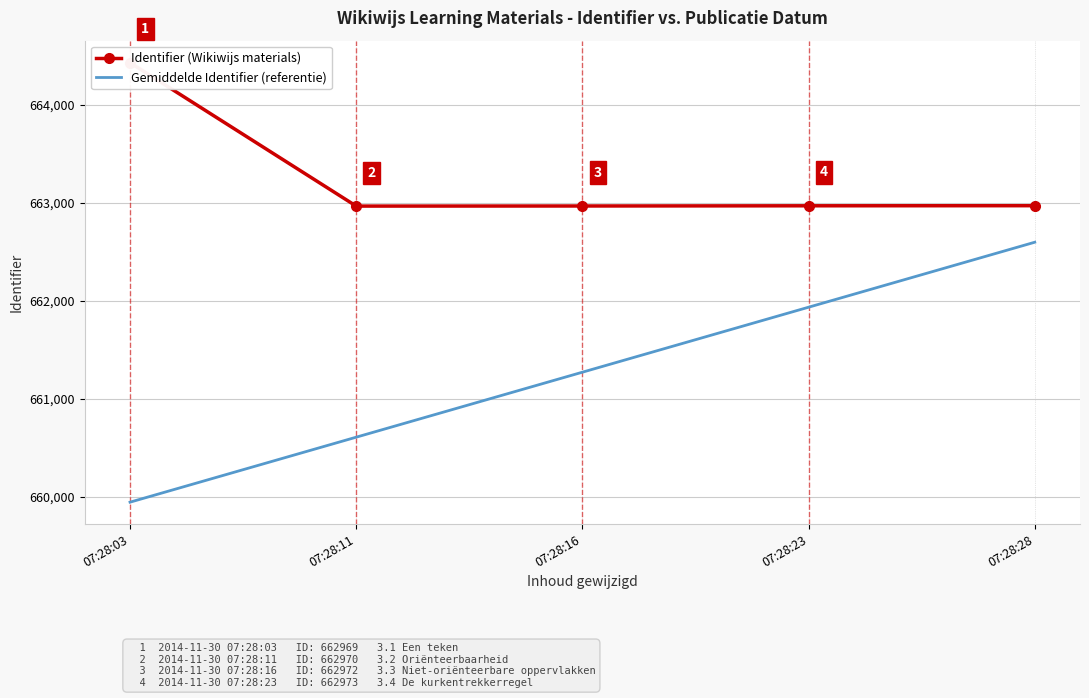

Which series has the largest range (max minus min)?

Gemiddelde Identifier (referentie)